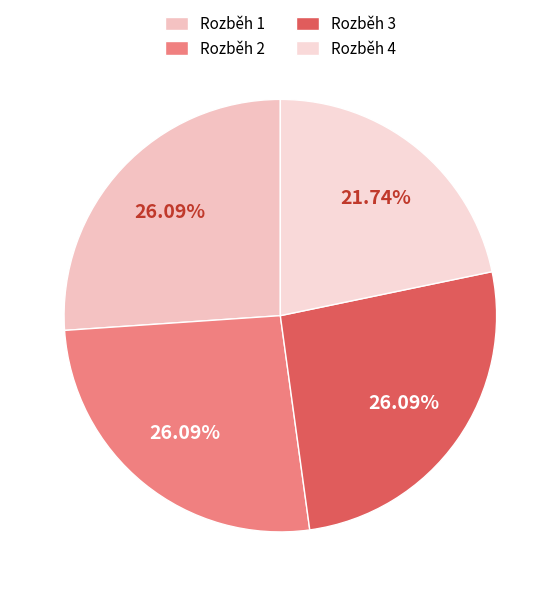

What percentage is NOT represented by Rozběh 1?

73.9%